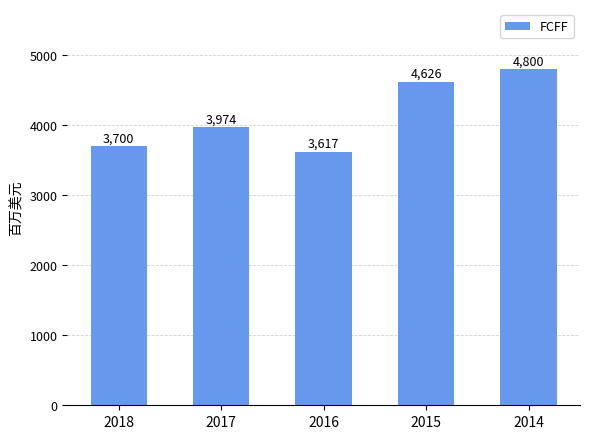

What is the value of the 1st bar from the left?

3700